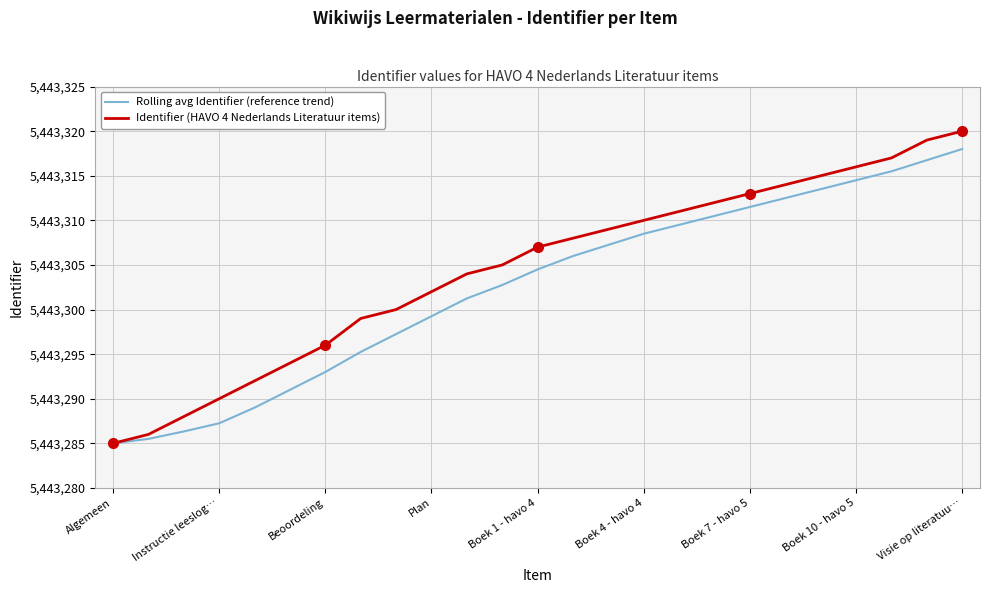

Which series has the largest total across all categories?

Identifier (HAVO 4 Nederlands Literatuur items)